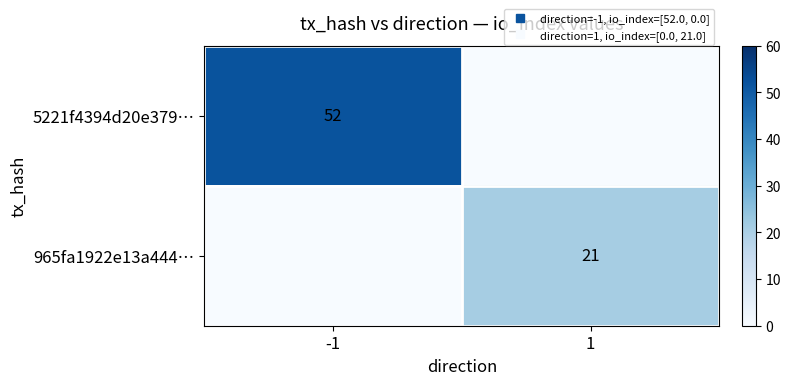

Which label corresponds to the largest value in the chart?

-1